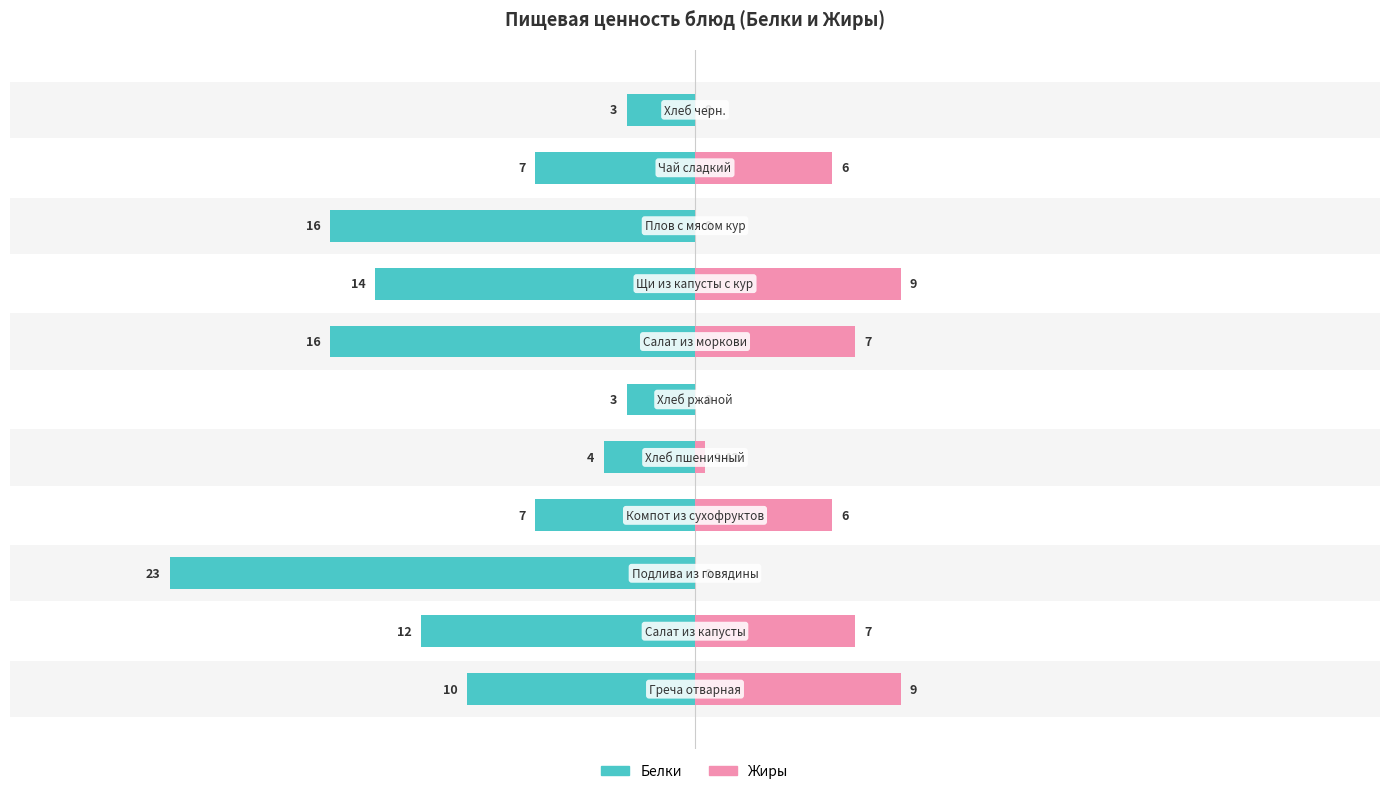

How many groups of bars are there?

11